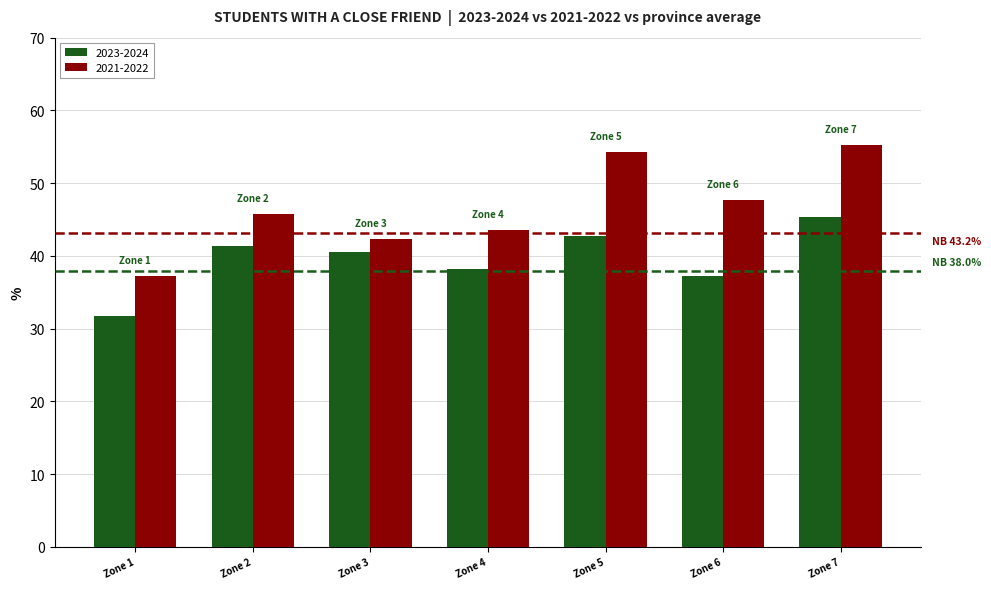

How many distinct data groups are displayed?

2